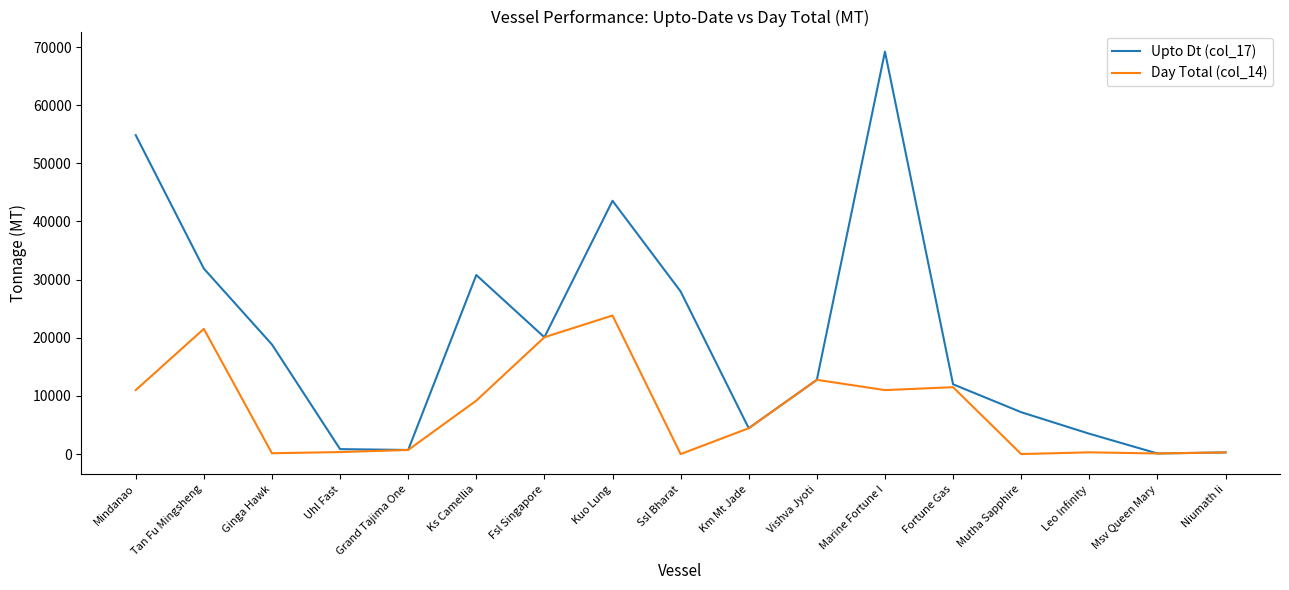

True or false: Day Total (col_14) has a value of 9190 at Ks Camellia.

True